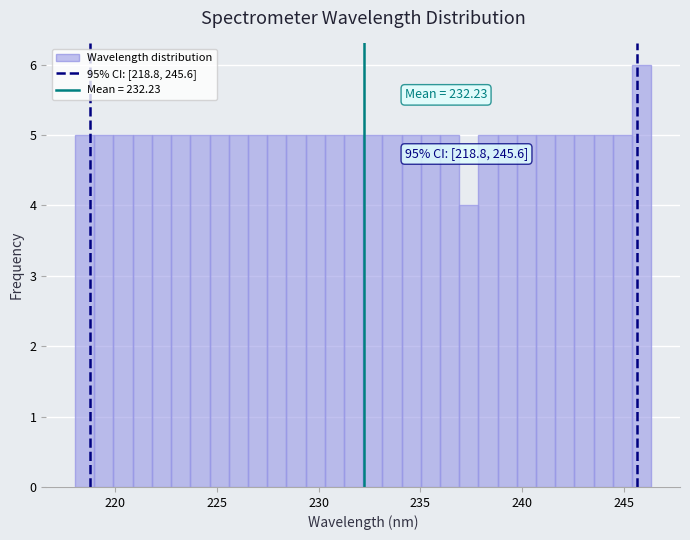

Around what value on the x-axis is the tallest bar? Give the approximate position of its centre, as read against the axis.

246.0